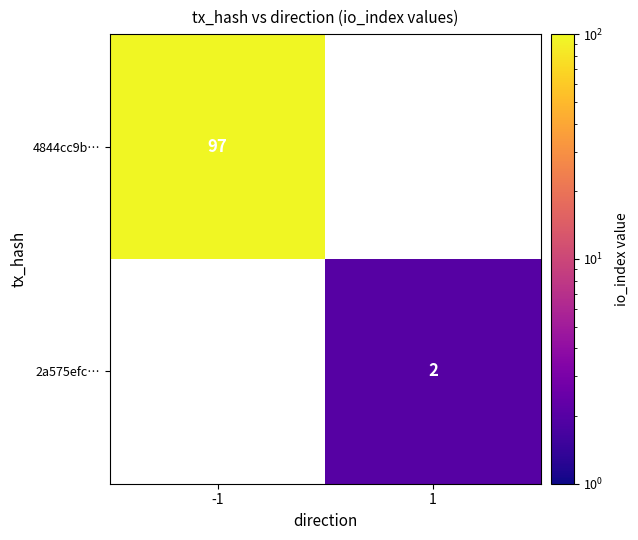

At how many categories does at least one series exceed 37?

1